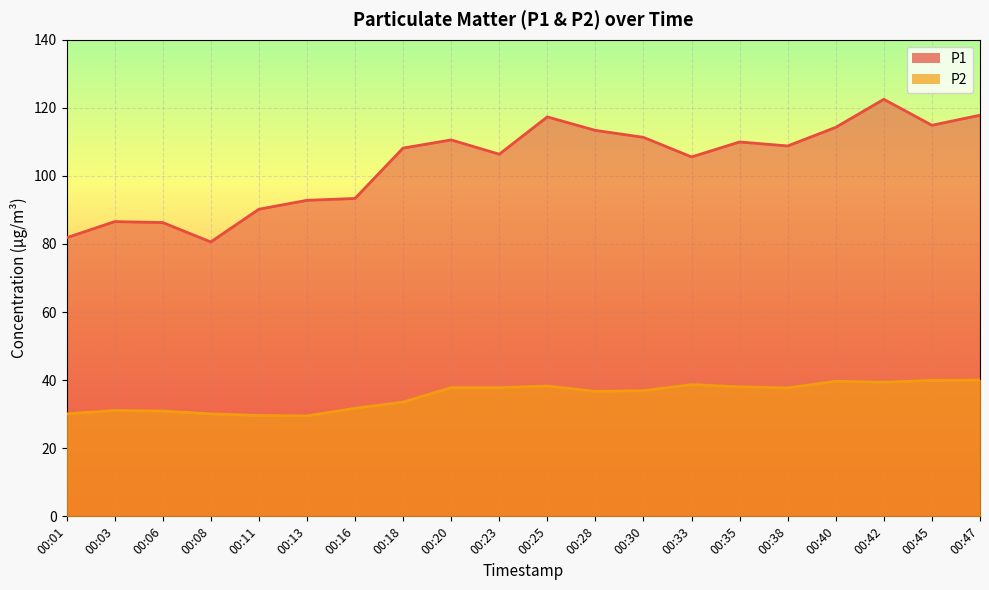

True or false: P2 and P1 cross at least once.

False